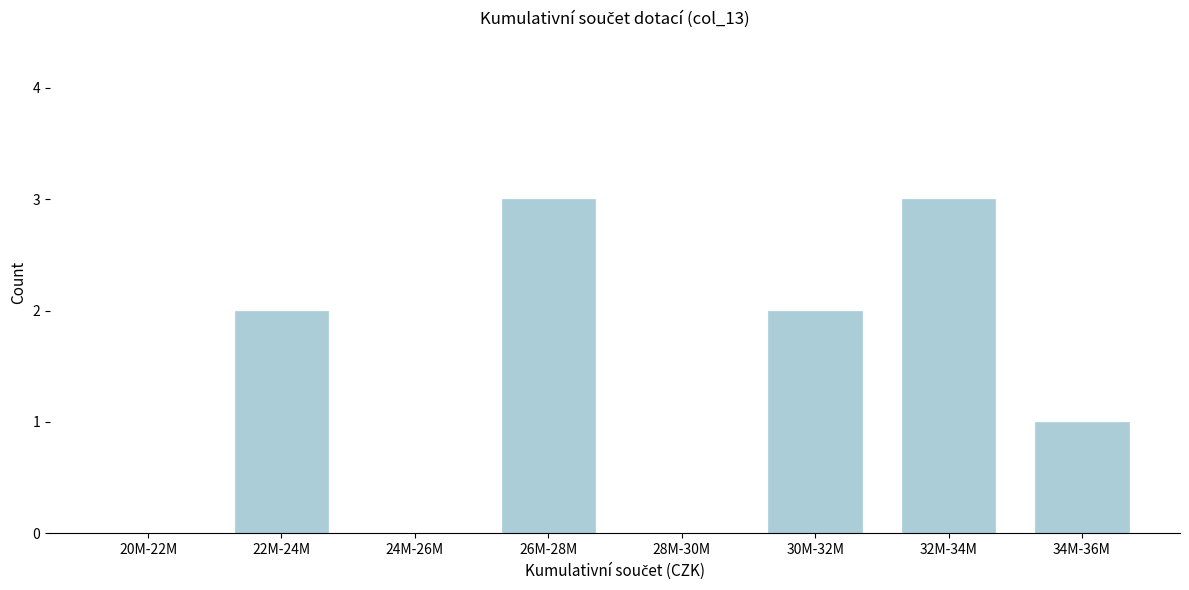

Reading right to left, transcribe all the data shown in this chart.

34M-36M=1	32M-34M=3	30M-32M=2	28M-30M=0	26M-28M=3	24M-26M=0	22M-24M=2	20M-22M=0